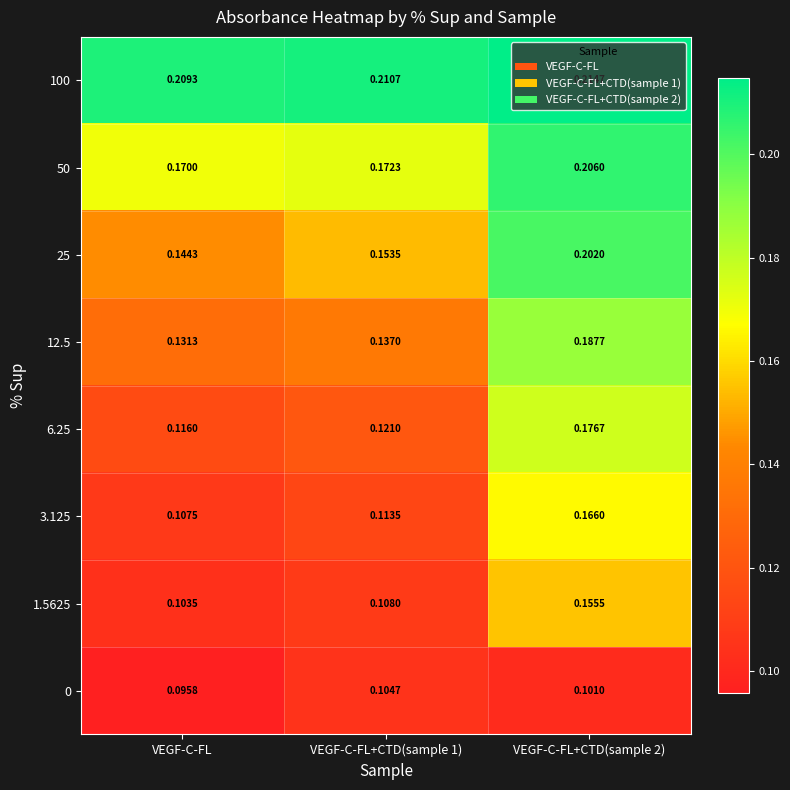

Count the number of data series in this chart.

8